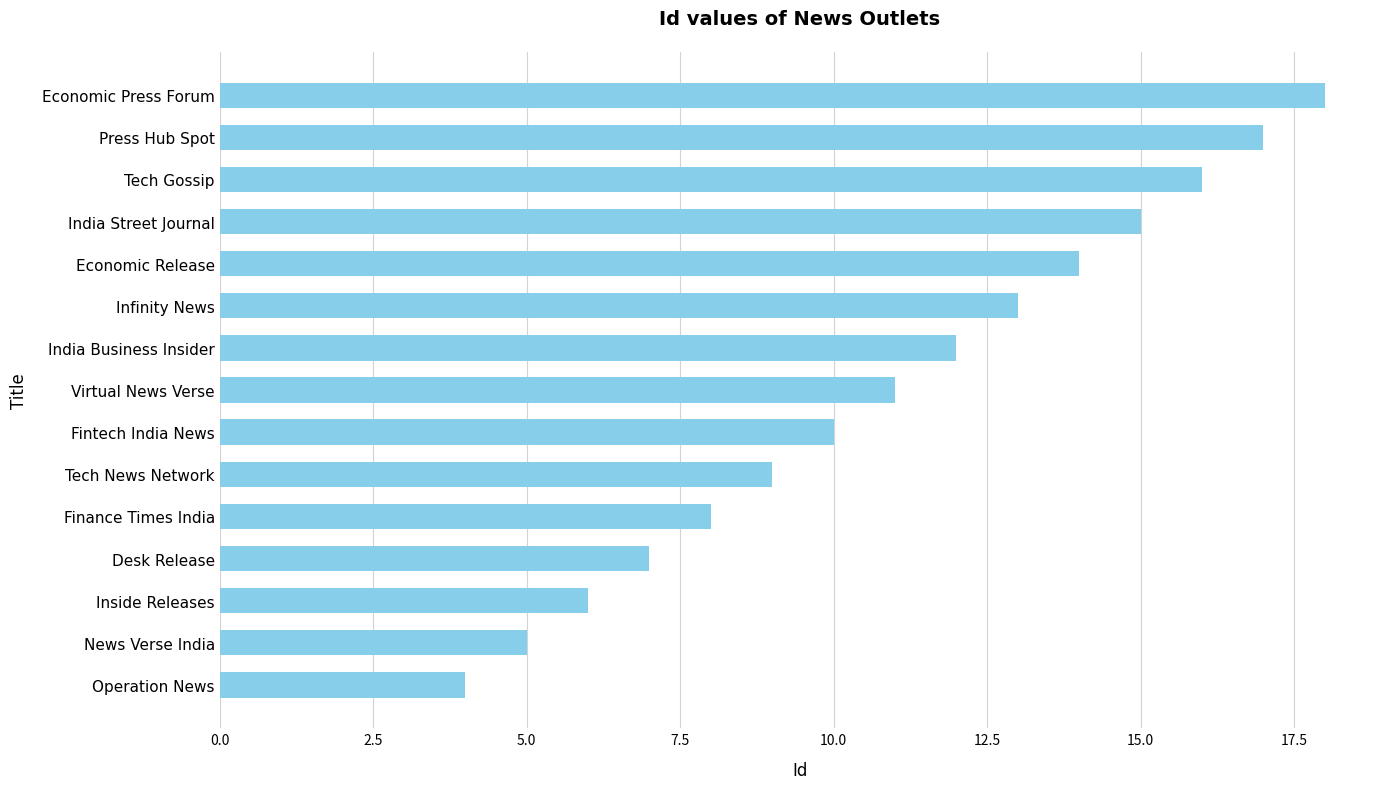

Does the chart contain stacked bars?

No